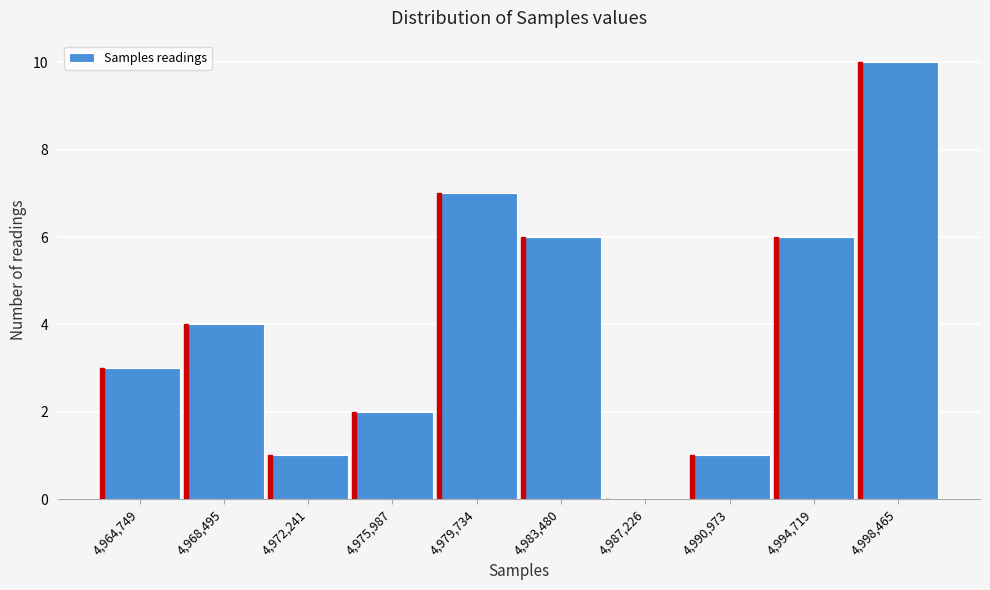

Reading left to right, what are all the values shown in this chart?

4,964,749=3	4,968,495=4	4,972,241=1	4,975,987=2	4,979,734=7	4,983,480=6	4,987,226=0	4,990,973=1	4,994,719=6	4,998,465=10